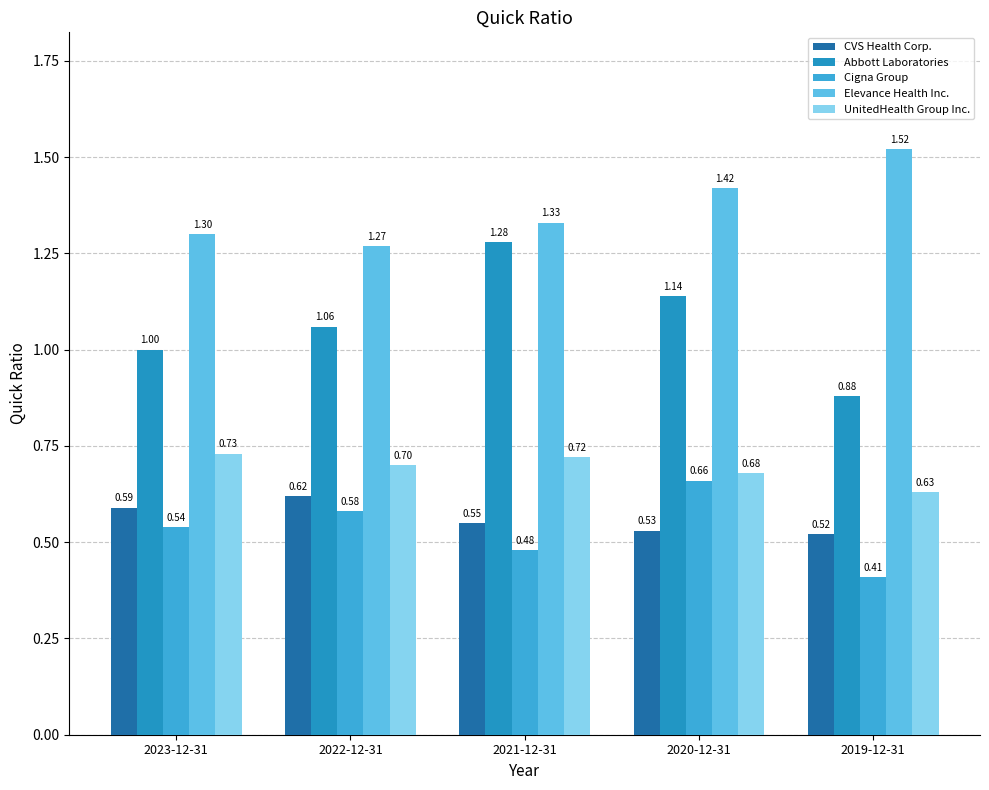

How many bars are there in total?

25